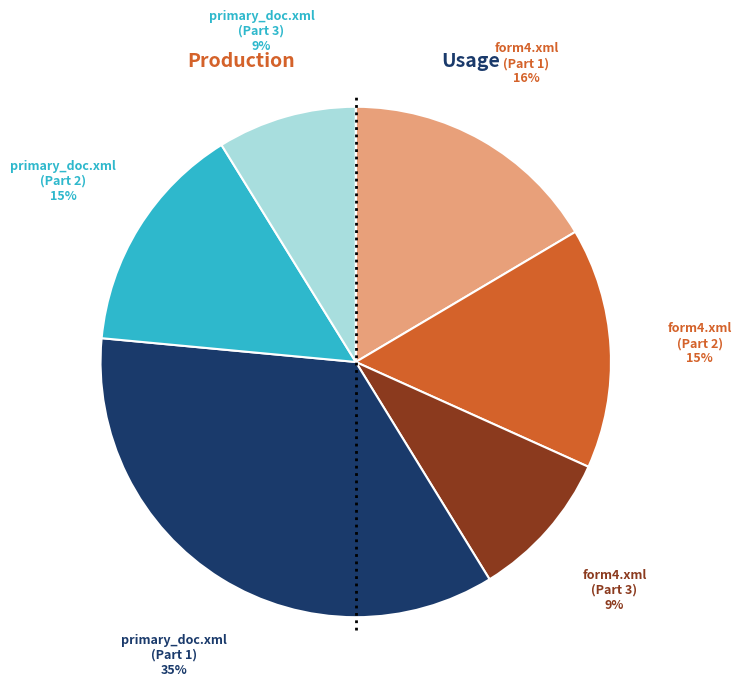

Does any single category account for the majority?

No